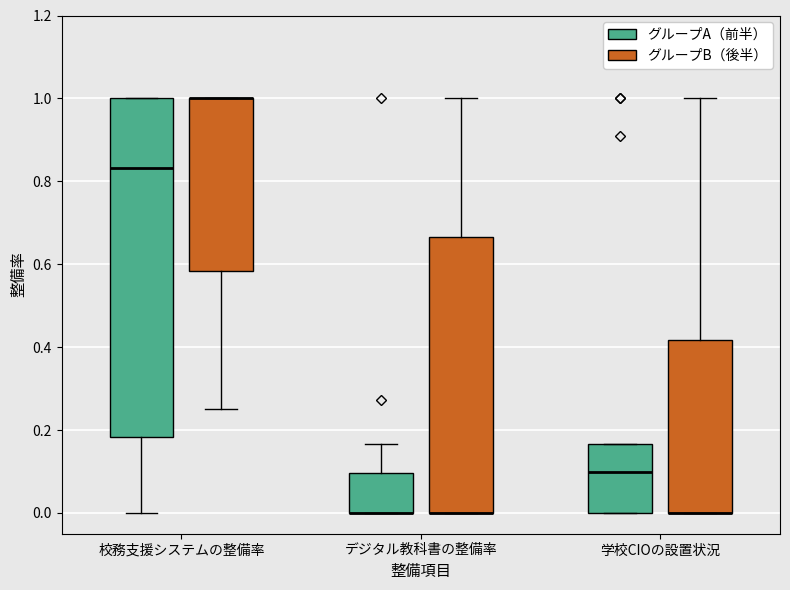

Which box is the tallest, from its lower edge to its upper edge?

校務支援システムの整備率 (グループA（前半）)